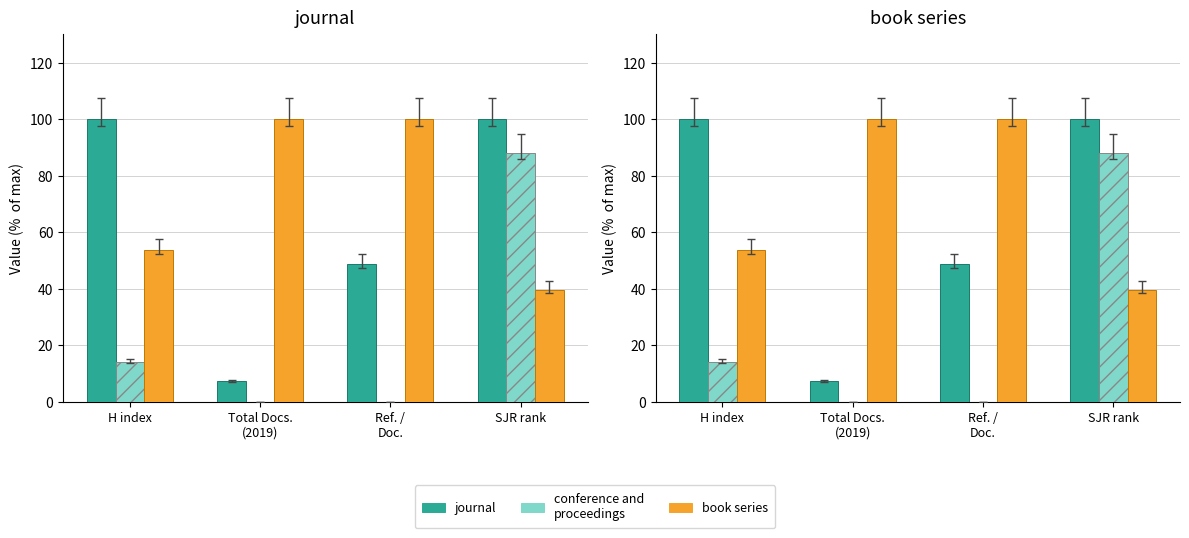

The conference and proceedings series shows -55.9 at Ref. /
Doc.. True or false?

False